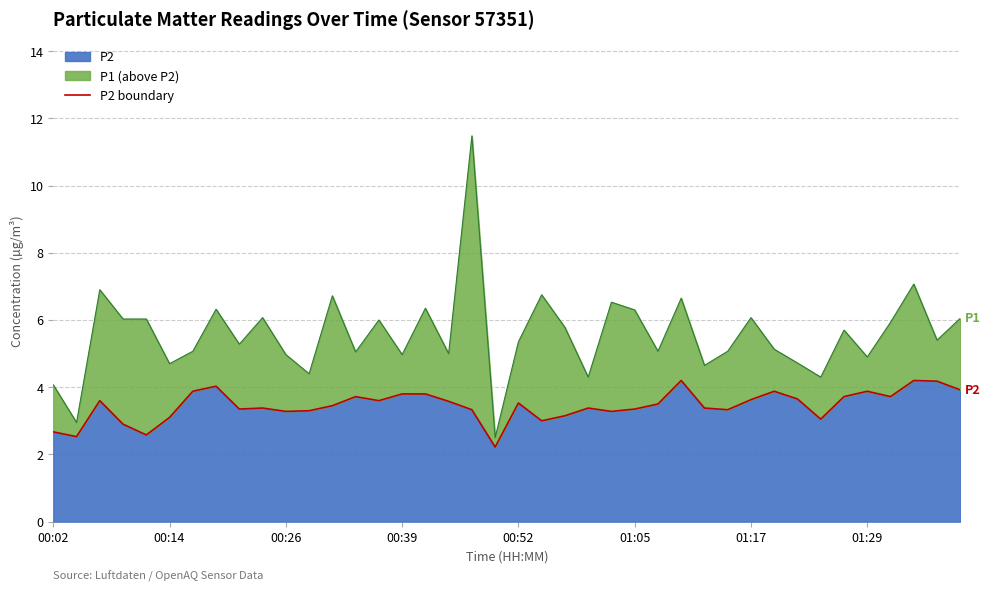

What is the maximum value for P2?

4.2